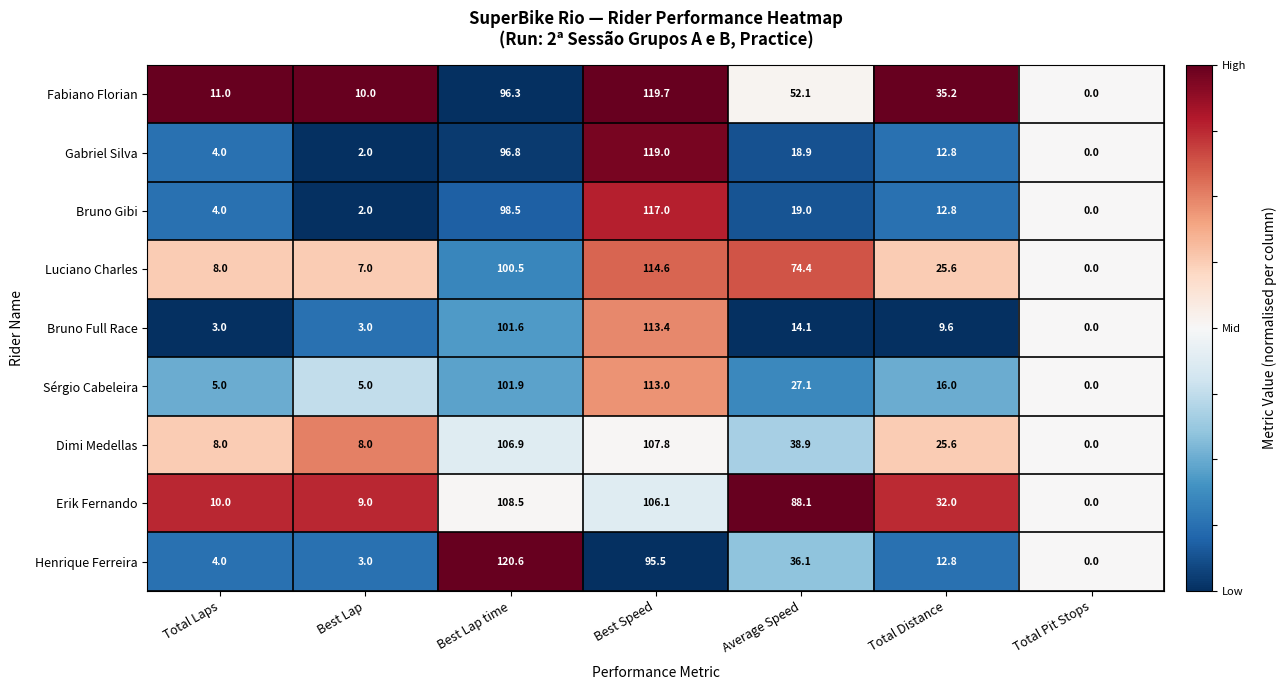

The Henrique Ferreira series shows 120.6 at Best Lap time. True or false?

True